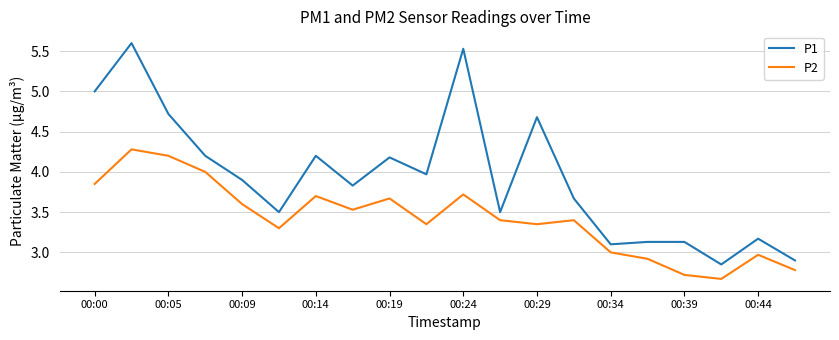

Which series has the largest range (max minus min)?

P1